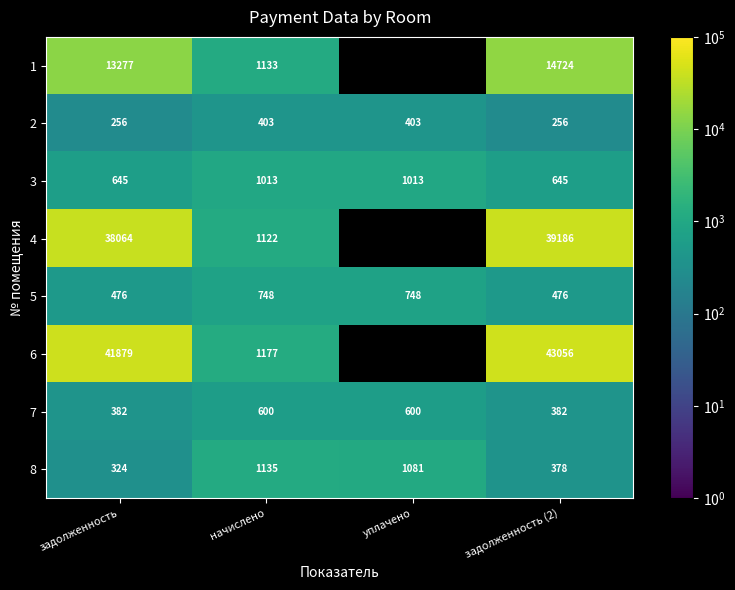

What is the total value across all series at задолженность (2)?

99103.0